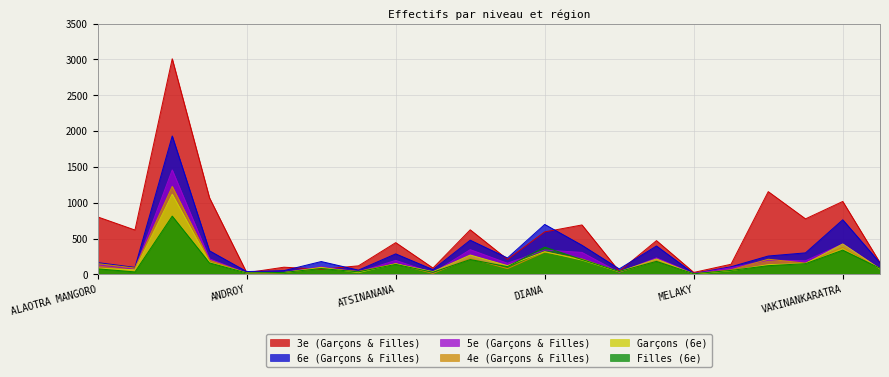

Between which two adjacent categories do 6e (Garçons & Filles) and 3e (Garçons & Filles) first intersect?

ANALANJIROFO and ANDROY